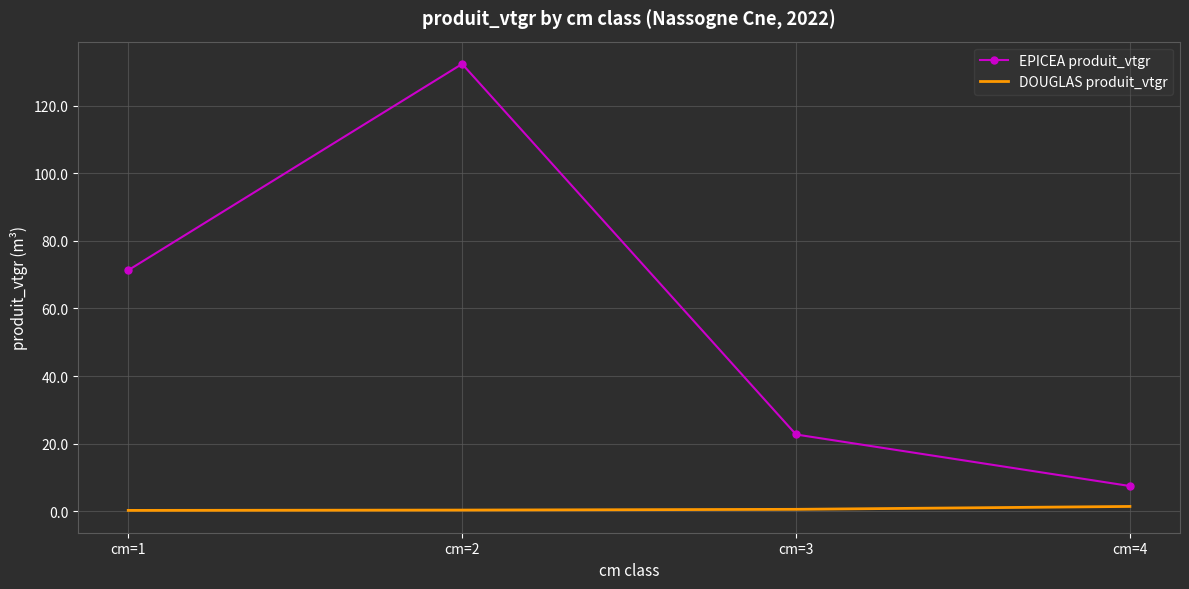

Rank the series at cm=3 from highest to lowest value.

EPICEA produit_vtgr, DOUGLAS produit_vtgr